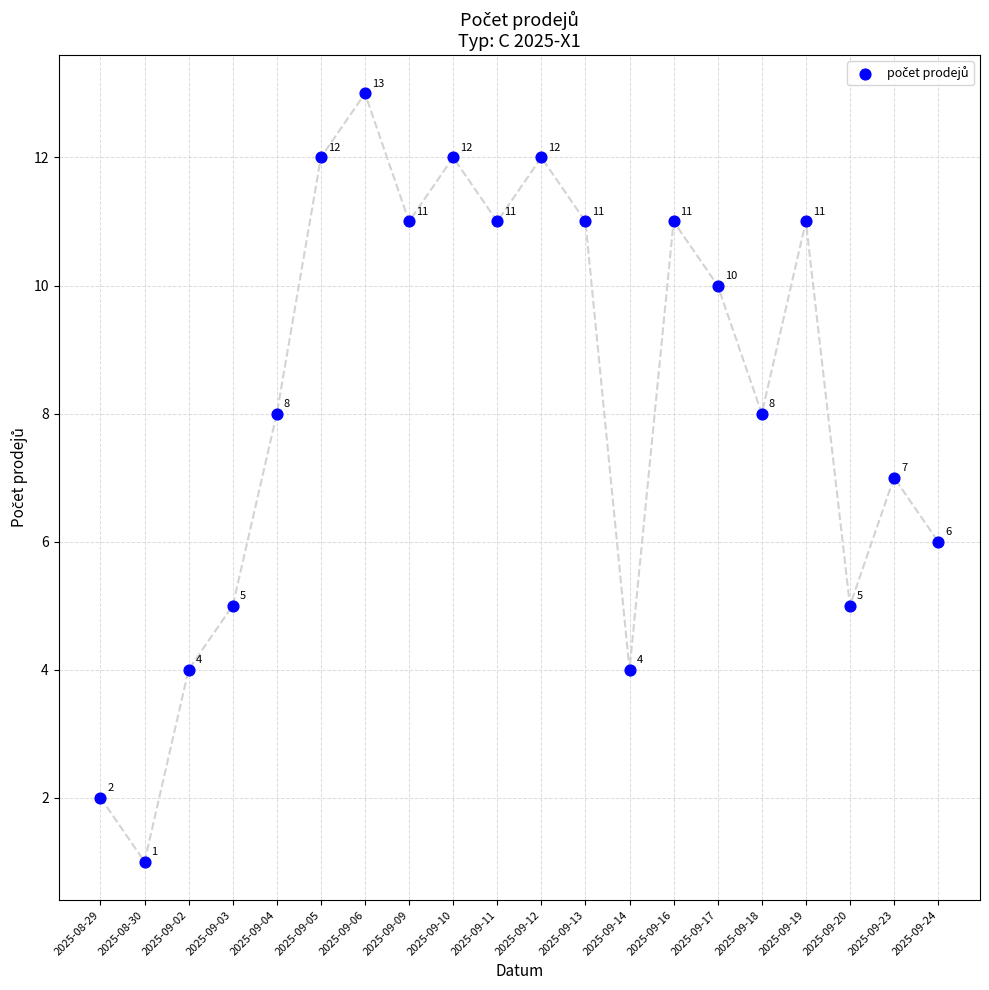

What Y value in the scatter plot is closest to 7?

7